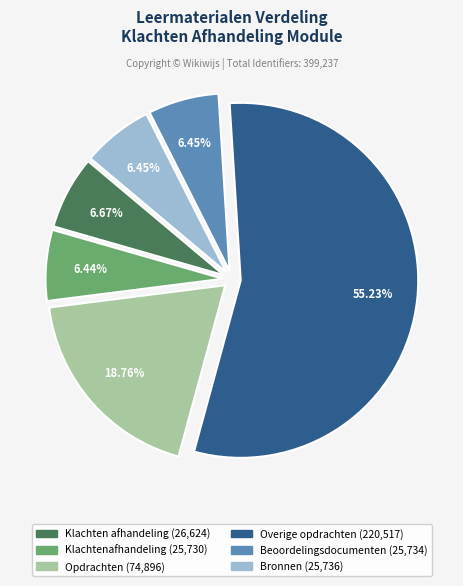

To the nearest percent, what is the combined percentage of Bronnen and Klachtenafhandeling?

13%